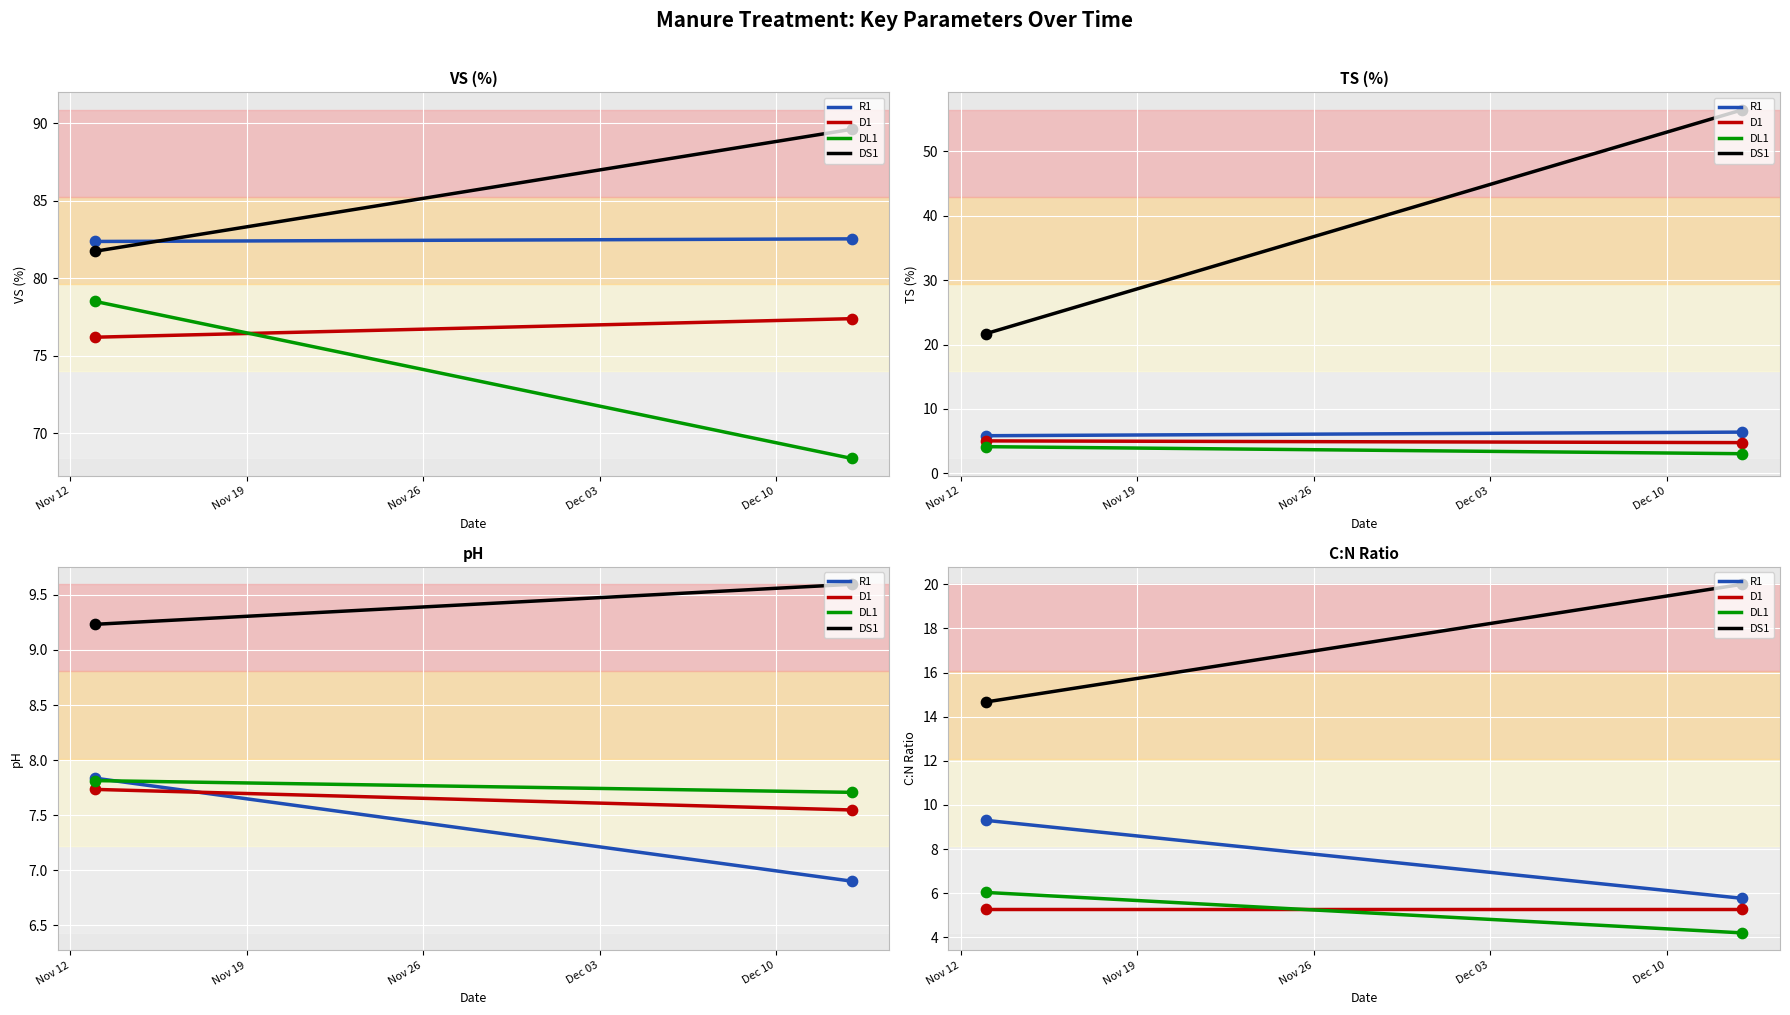

Which series has the largest total across all categories?

DS1